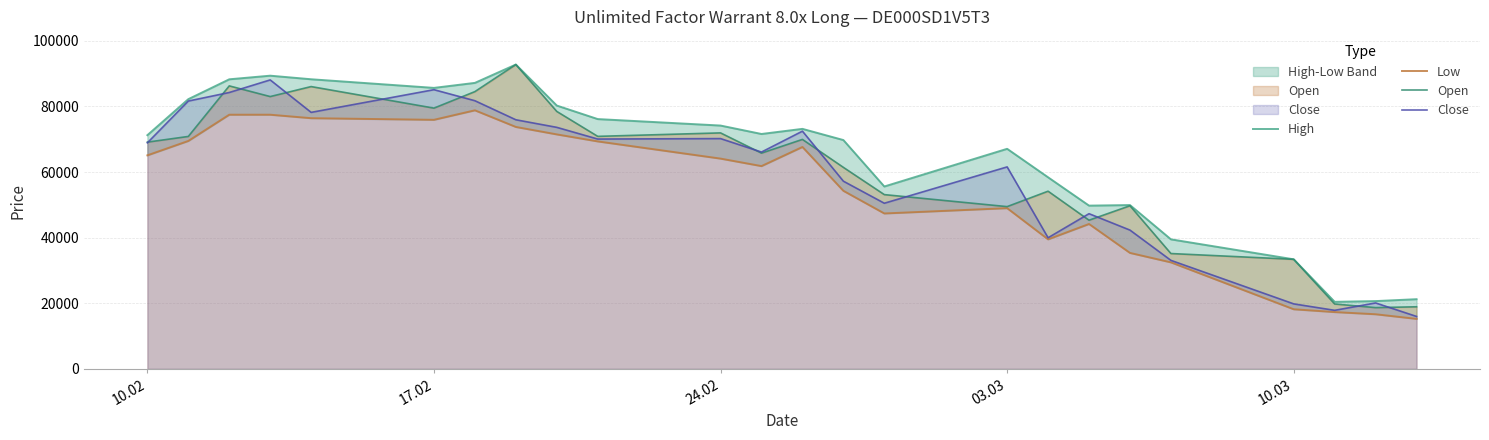

How many lines are shown in the chart?

4